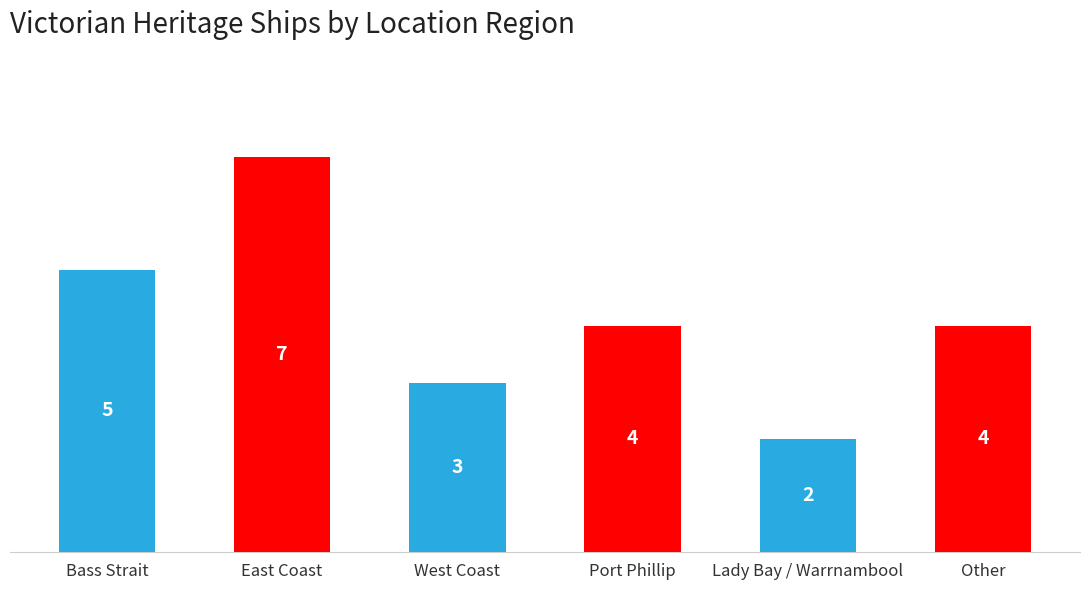

Which category has the highest value across all series?

East Coast